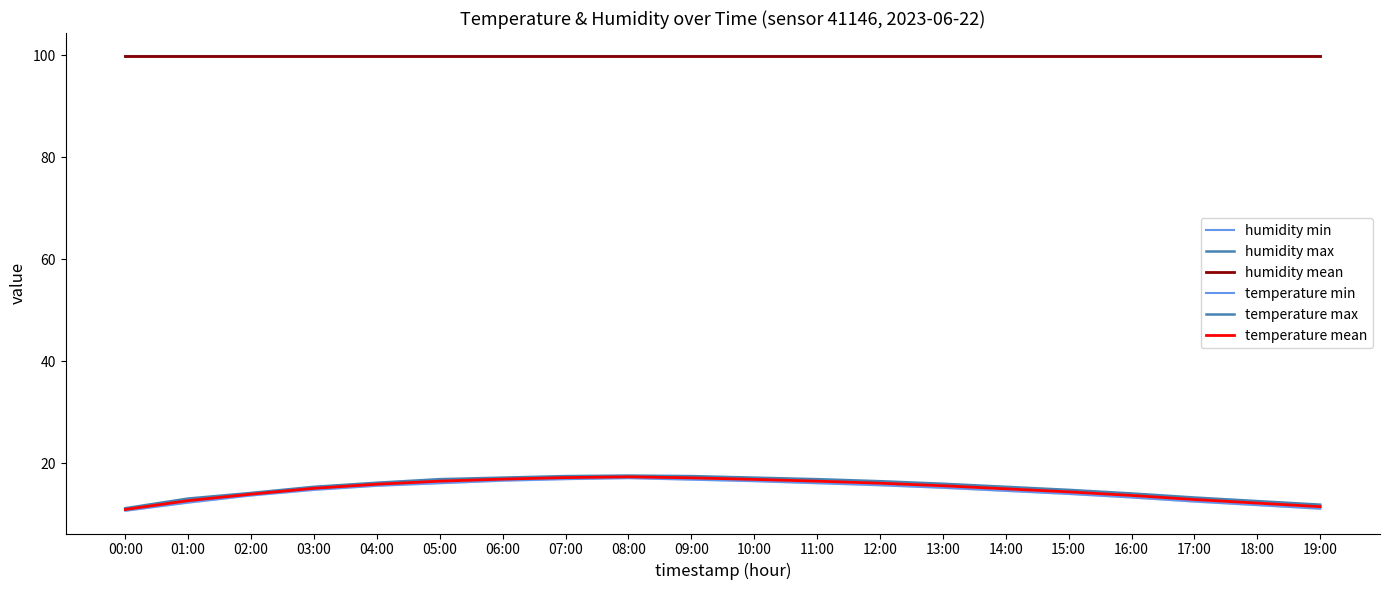

What is the sum of all humidity mean values?

1998.0